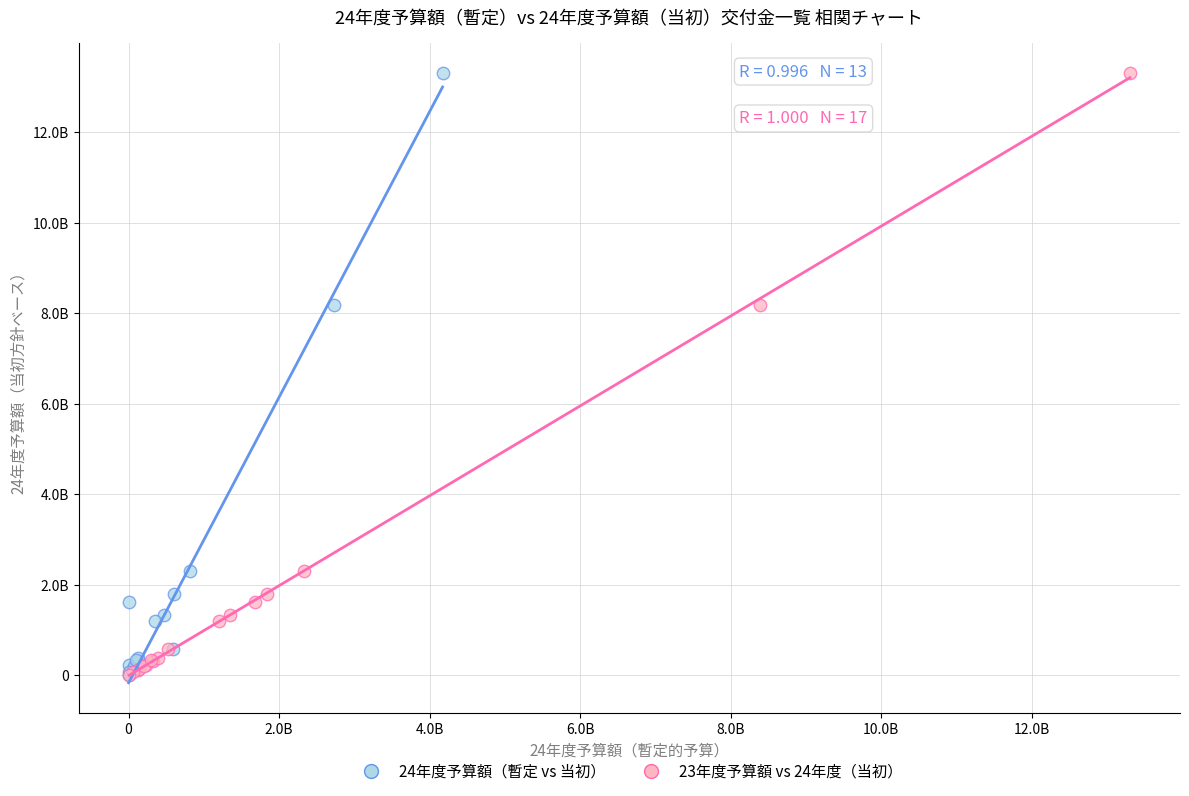

What are all the series names shown in the legend?

24年度予算額（暫定 vs 当初）, 23年度予算額 vs 24年度（当初）